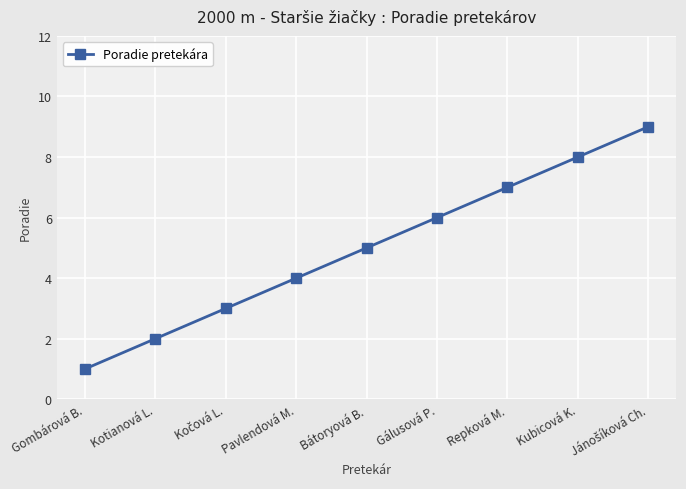

Reading left to right, list all the values displayed in this chart.

1	2	3	4	5	6	7	8	9